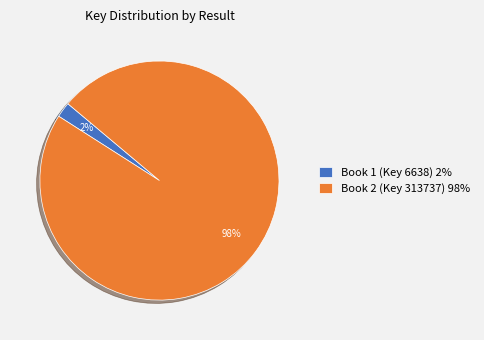

What percentage is the Book 1 (Key 6638) slice, to the nearest percent?

2%